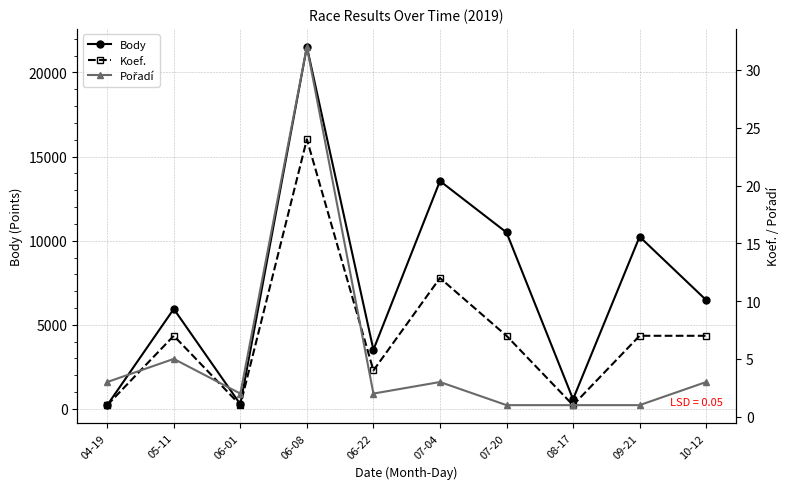

List the labels in order of Body value, smallest first.

04-19, 06-01, 08-17, 06-22, 05-11, 10-12, 09-21, 07-20, 07-04, 06-08